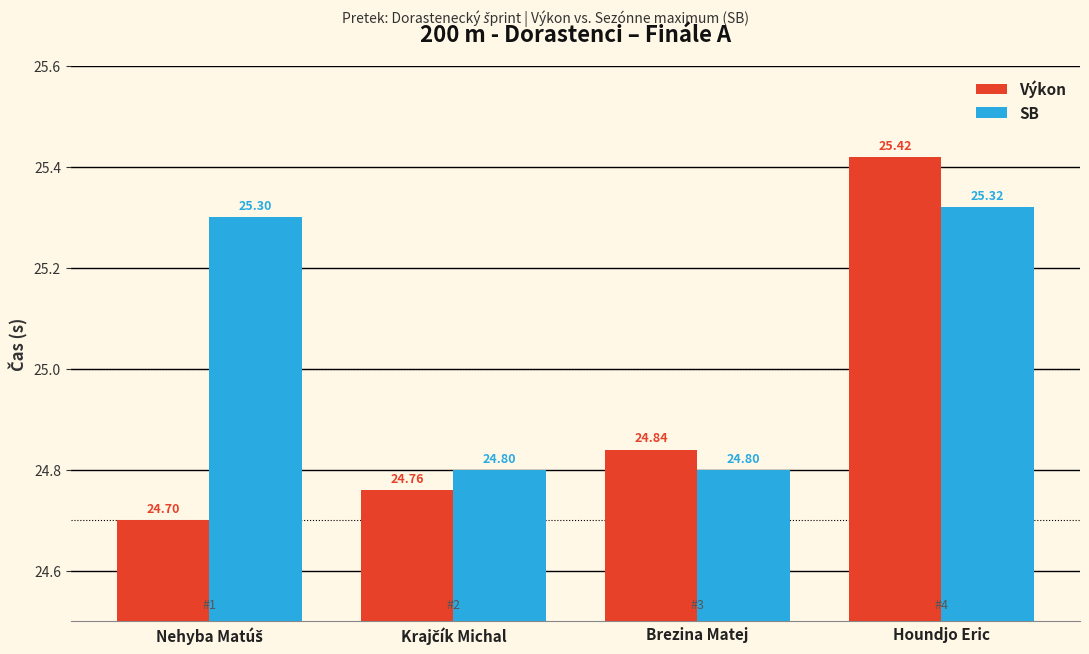

Which series has the largest range (max minus min)?

Výkon